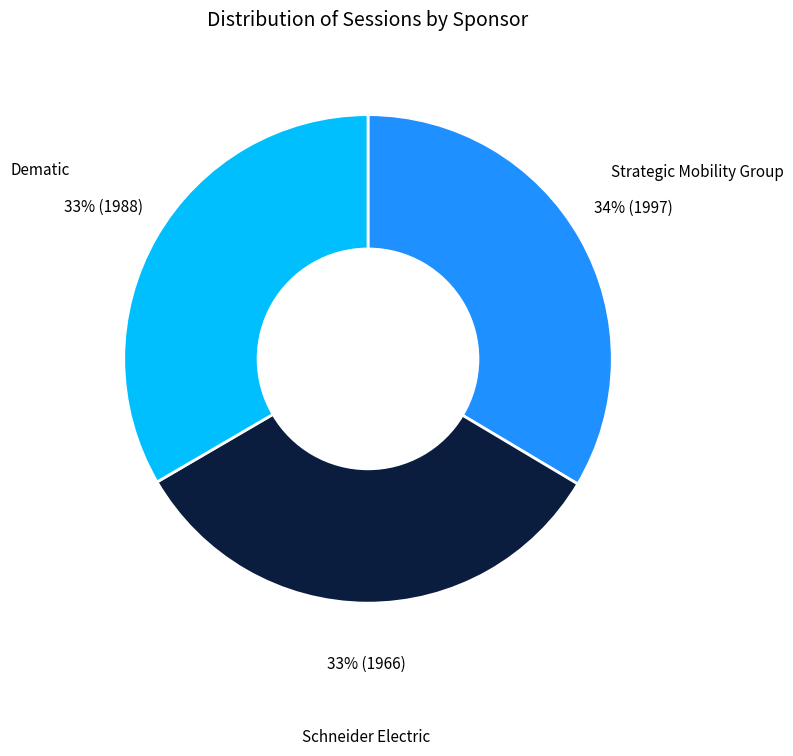

Do Strategic Mobility Group and Schneider Electric together represent more than half of the pie?

Yes